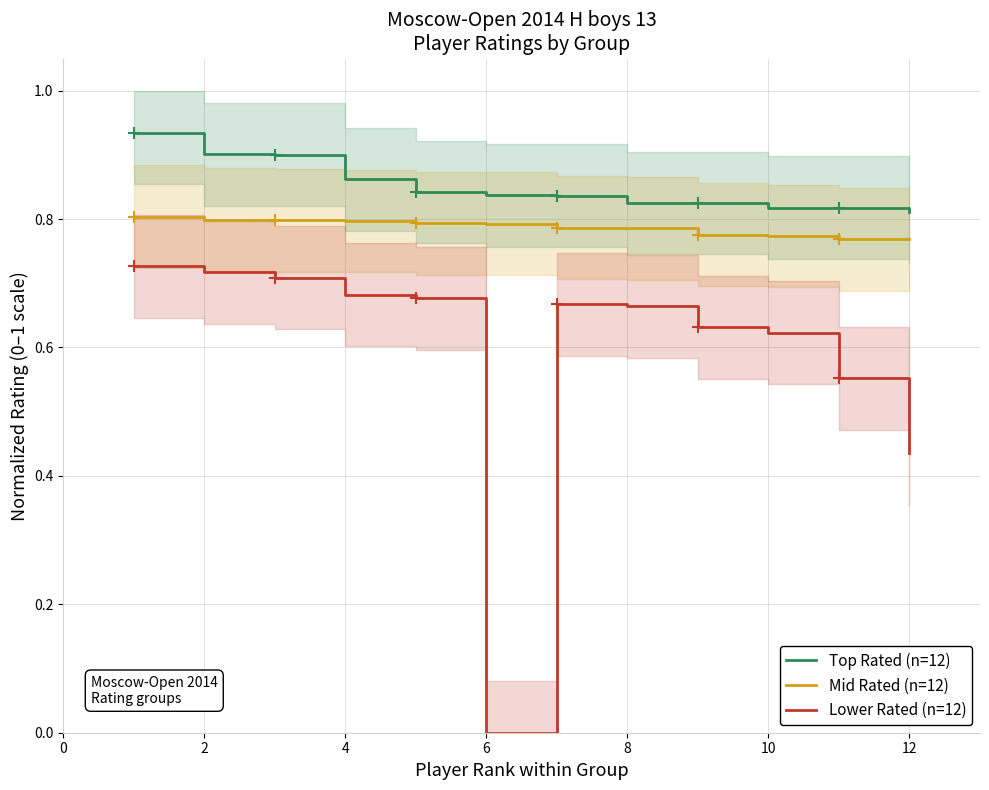

True or false: Lower Rated (n=12) and Mid Rated (n=12) intersect in this chart.

False